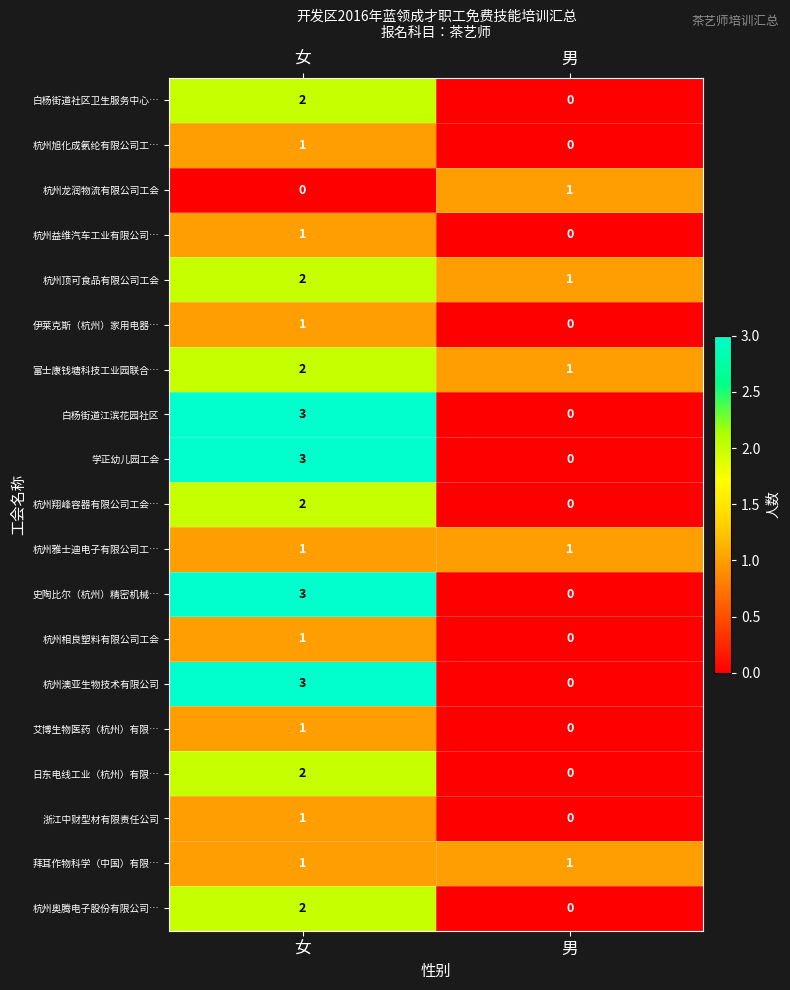

At which category is the sum across all series the highest?

女